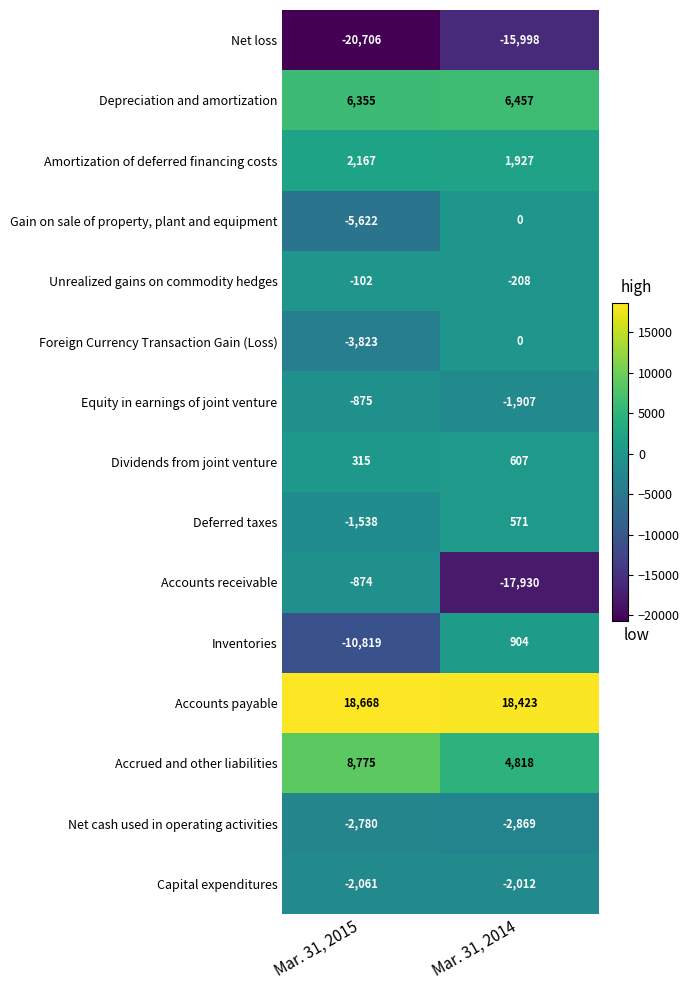

Rank the categories by Accrued and other liabilities value from lowest to highest.

Mar. 31, 2014, Mar. 31, 2015